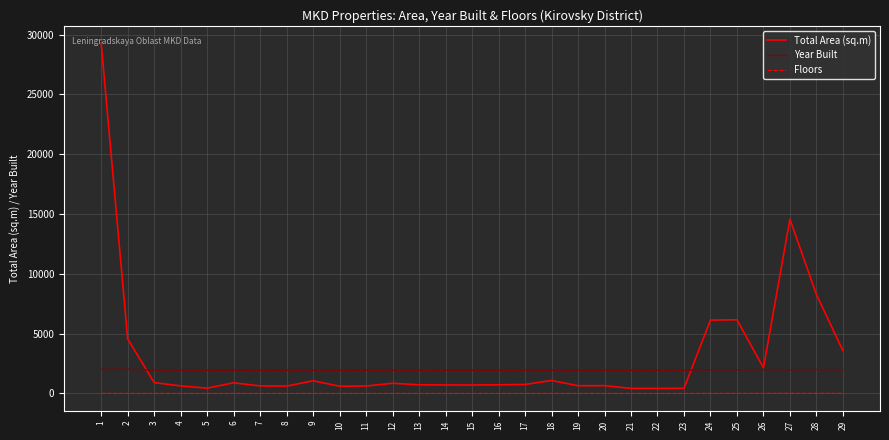

What is the maximum value shown in the chart?

29269.6